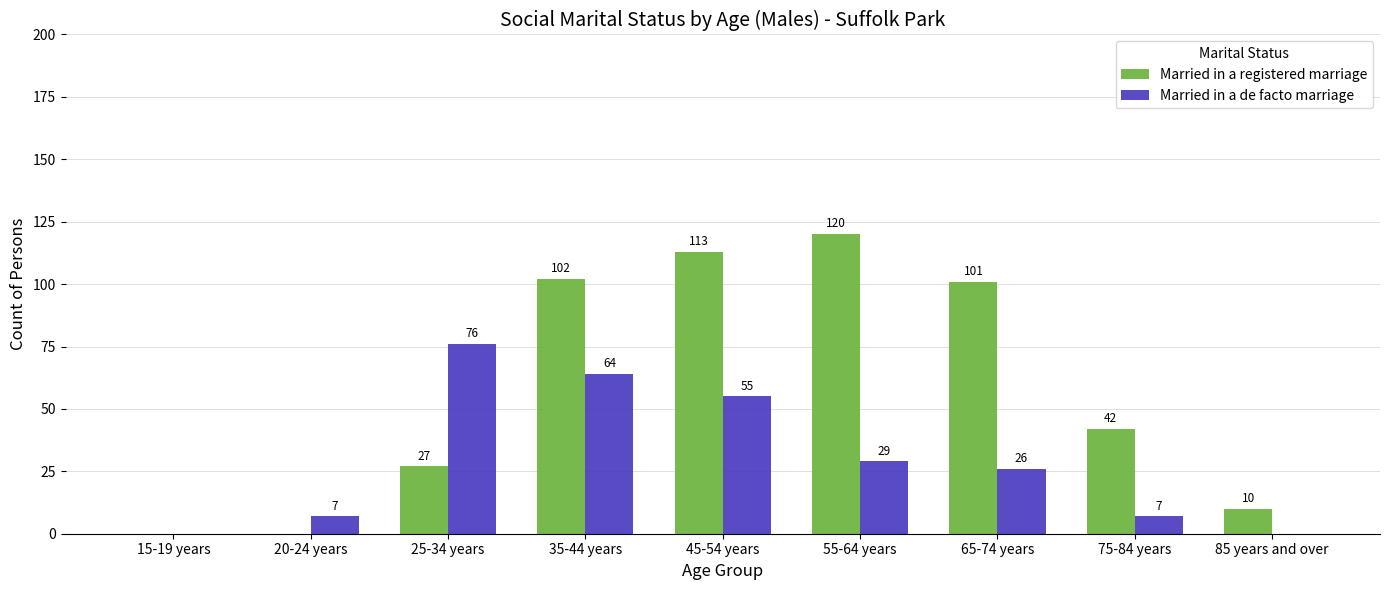

Which series changed the most between 15-19 years and 20-24 years?

Married in a de facto marriage